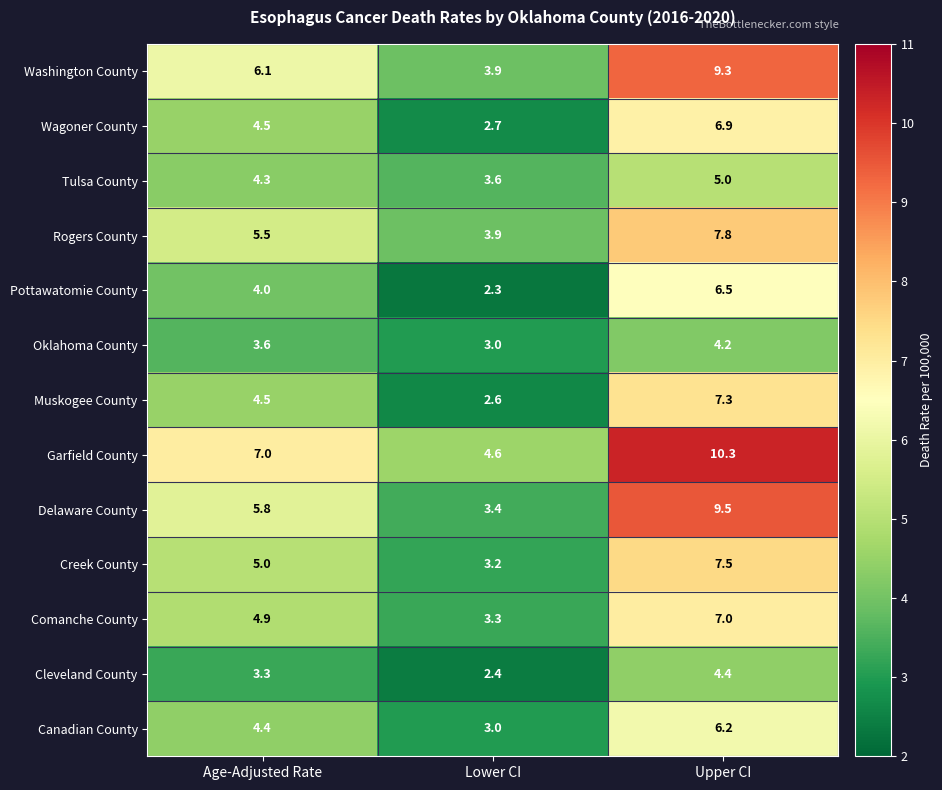

What is the highest value of the Canadian County series?

6.2